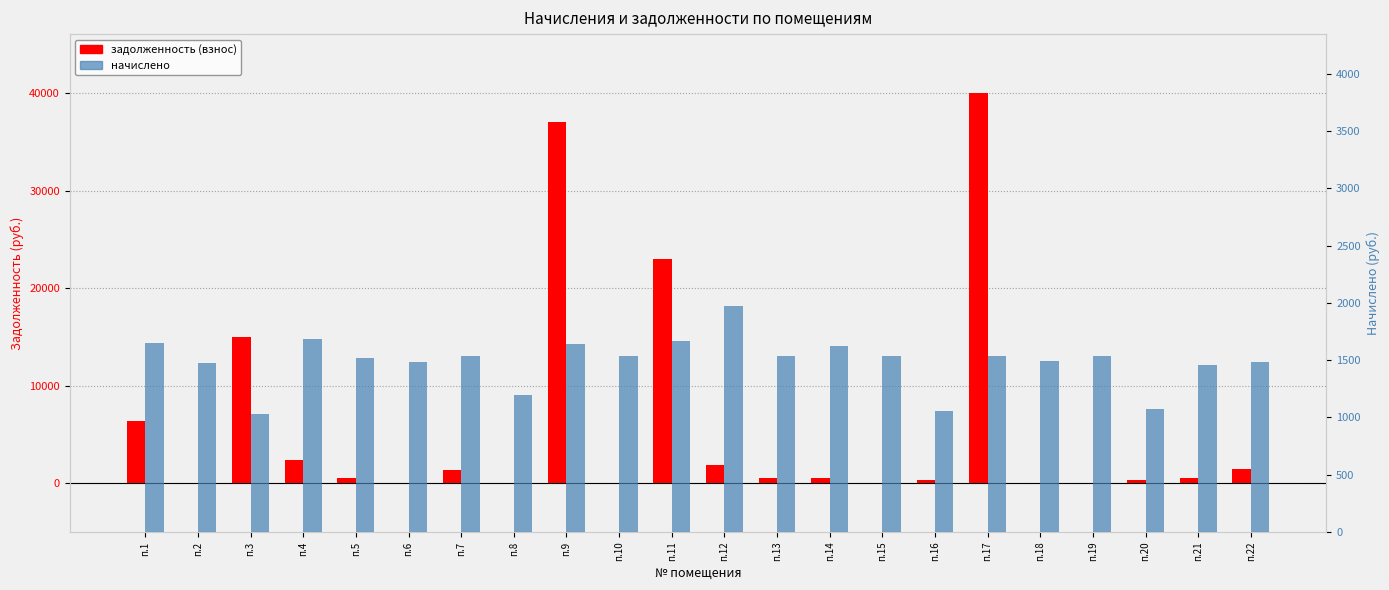

At which label does задолженность (взнос) reach its peak?

п.17